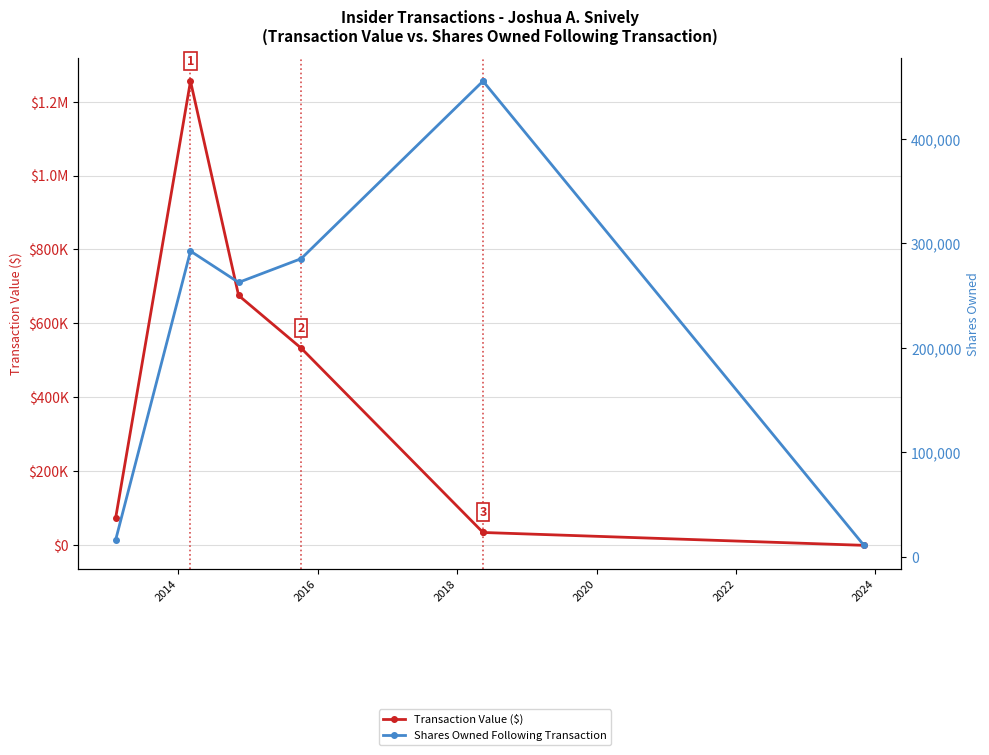

What is the value of the Shares Owned Following Transaction point at the 7th from the left?

10886